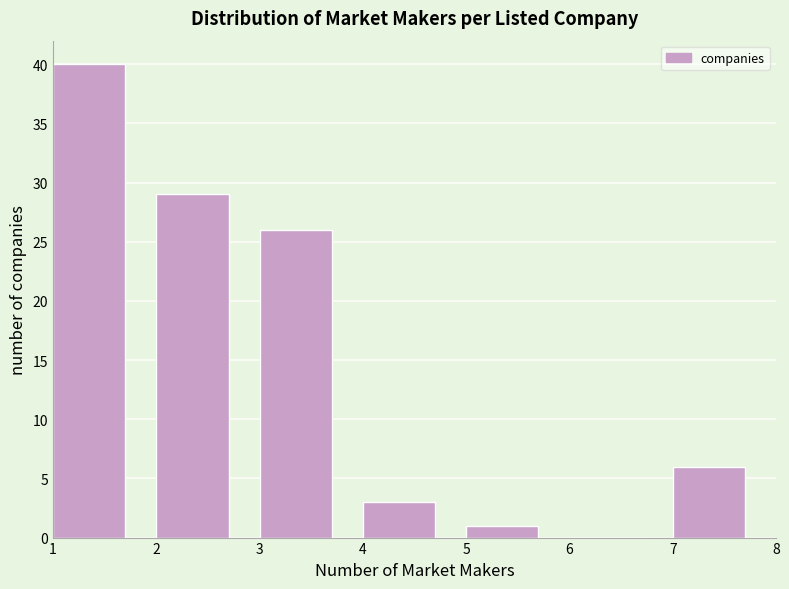

Reading left to right, transcribe this chart: for each bar, give the range it covers on the x-axis and its height. The values are not printed on the chart, so give them approximately, as read against the axis.

1 to 2: 40
2 to 3: 29
3 to 4: 26
4 to 5: 3
5 to 6: 1
6 to 7: 0
7 to 8: 6